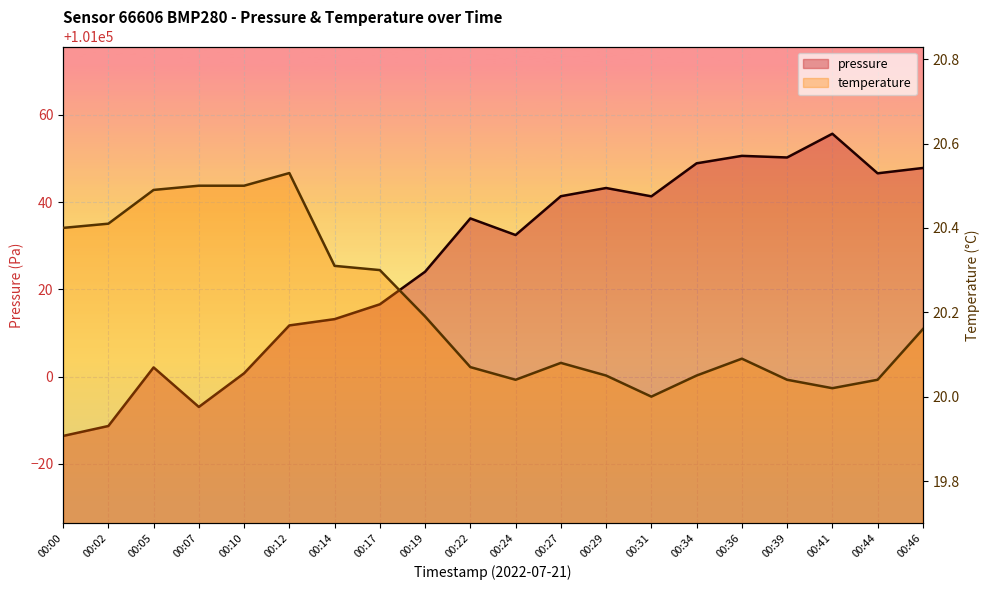

What are all the series names shown in the legend?

pressure, temperature